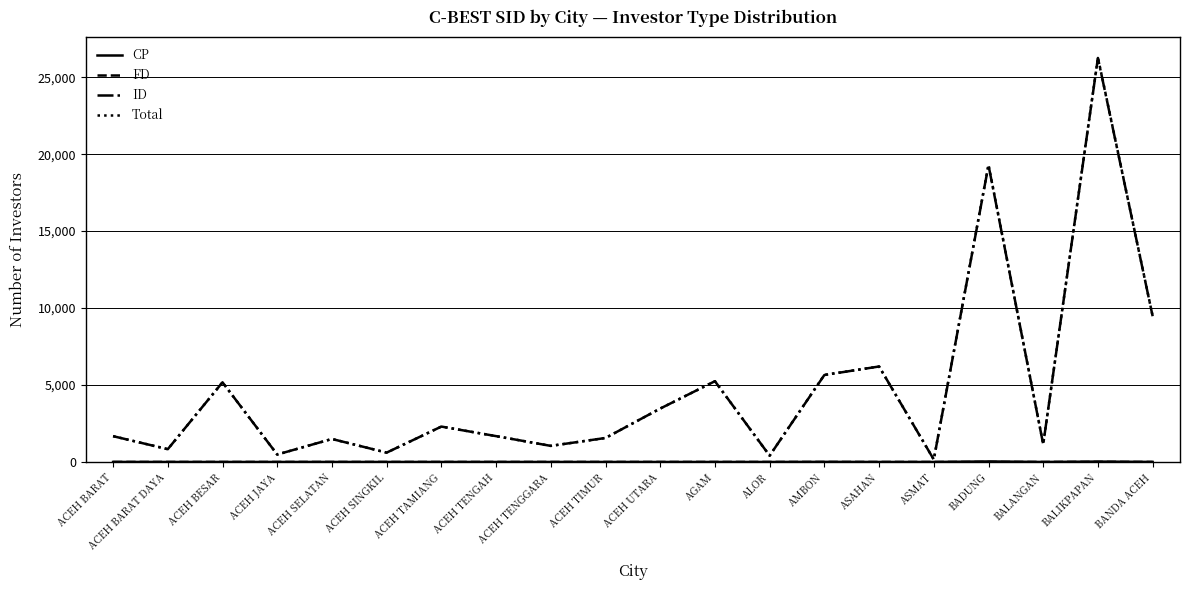

Where is Total nearest to the value 13222?

BANDA ACEH